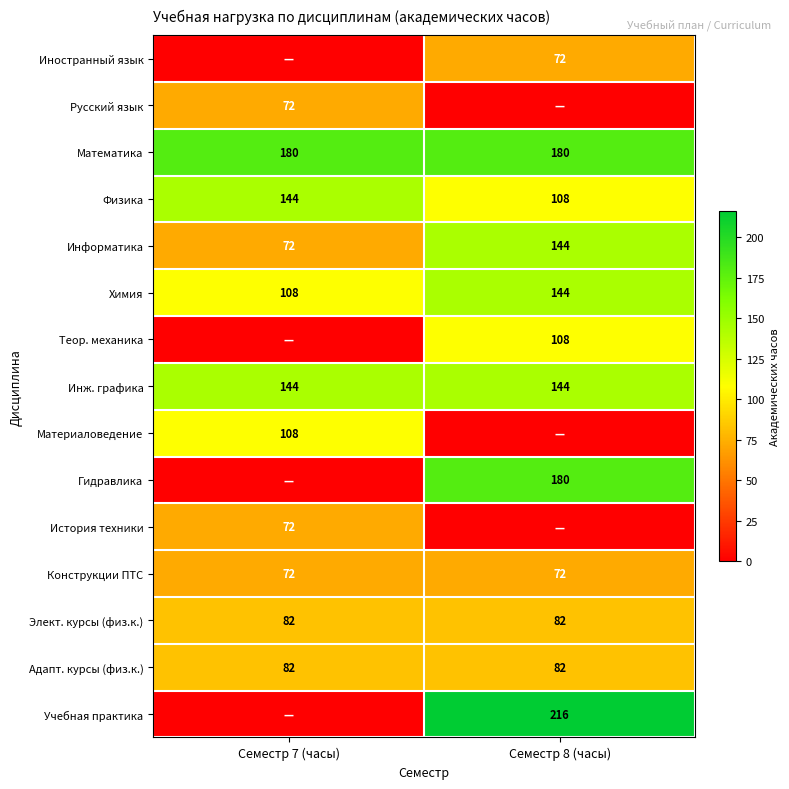

What is the maximum value for Физика?

144